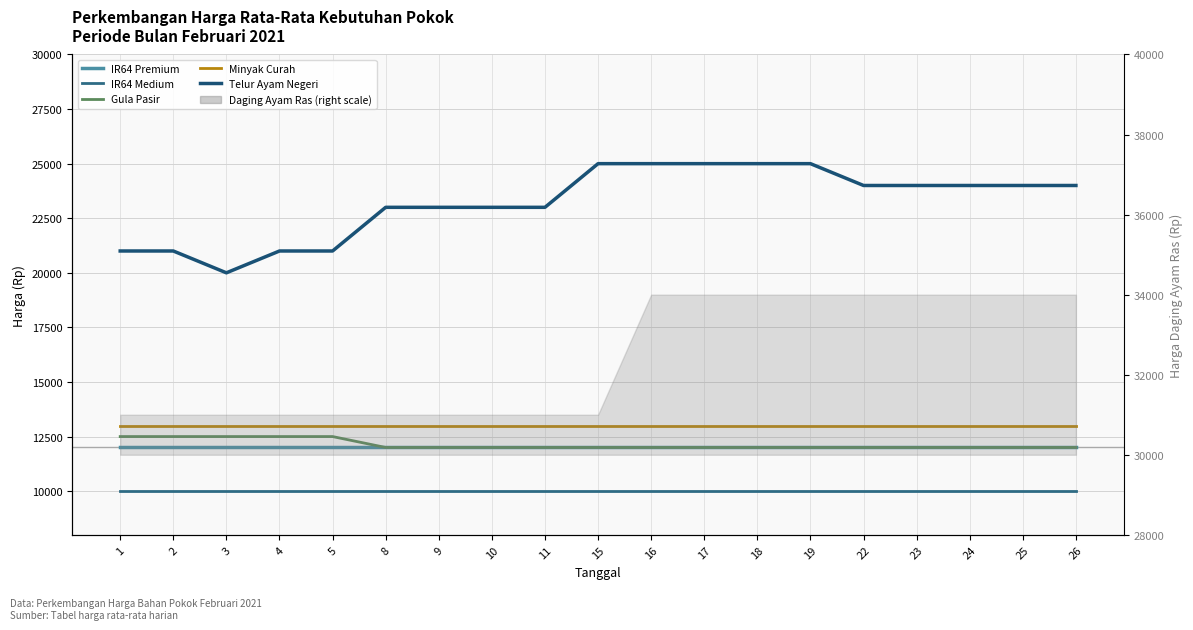

Count the number of categories in the chart.

19